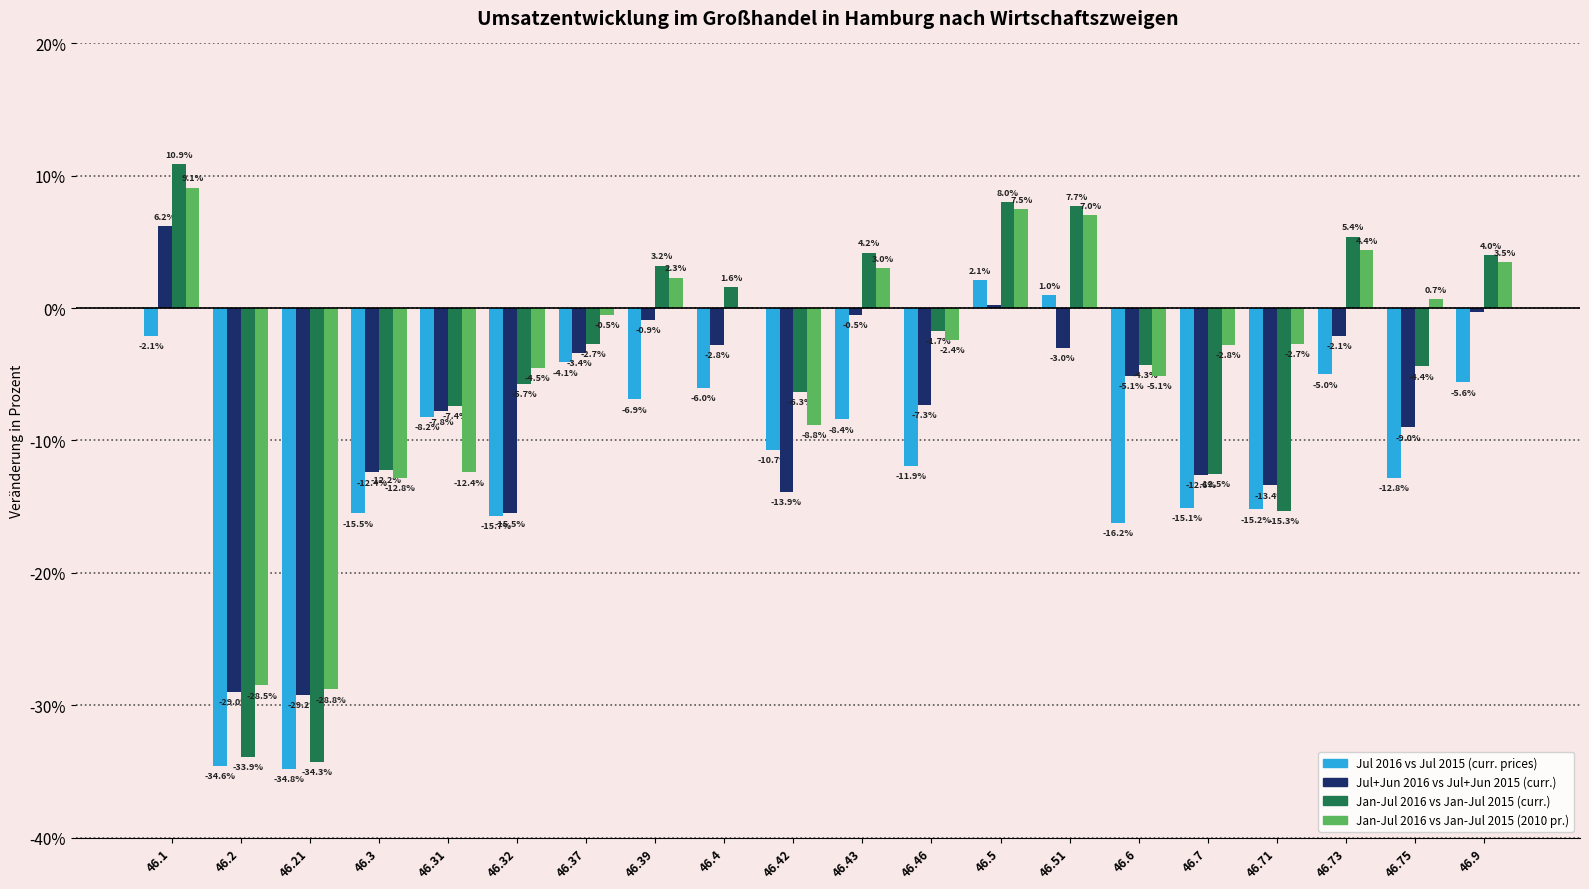

What is the sum of the Jan-Jul 2016 vs Jan-Jul 2015 (2010 pr.) values at 46.5 and 46.4?

7.6